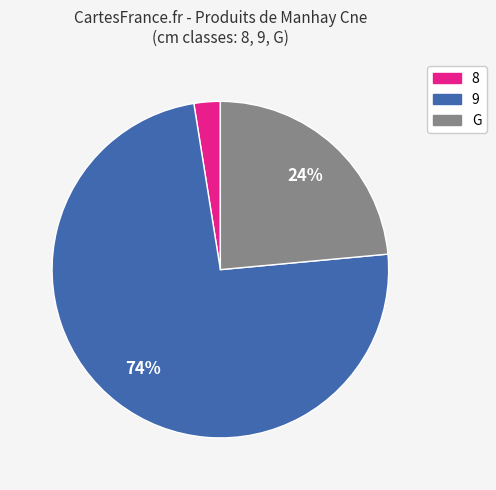

Which has a higher value, 8 or G?

G